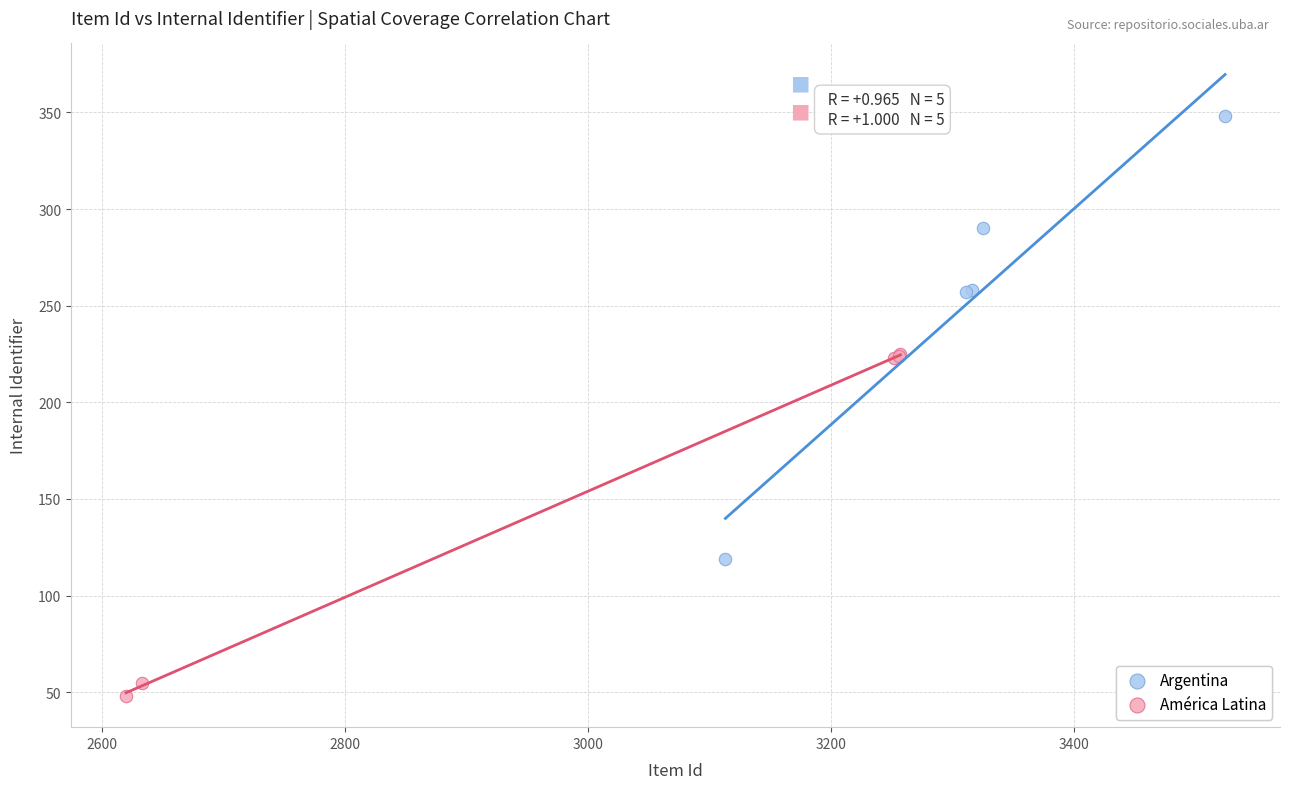

Which series has the widest spread of Y values?

Argentina